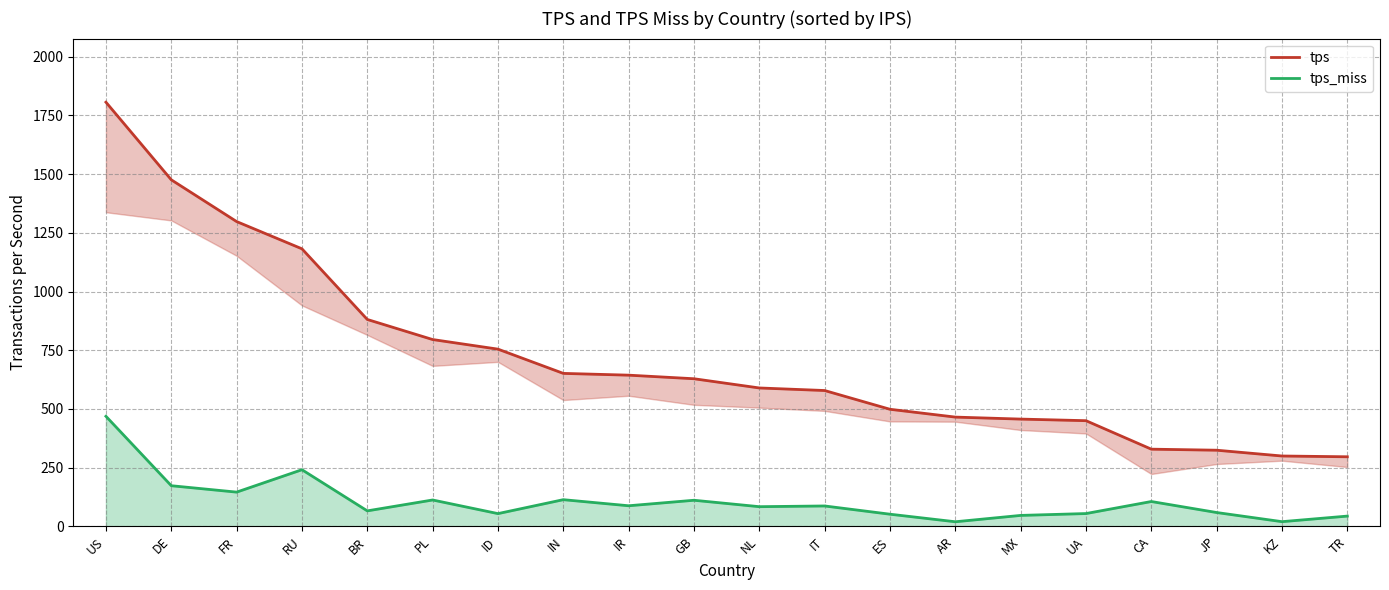

What is the minimum value for tps_miss?

19.5